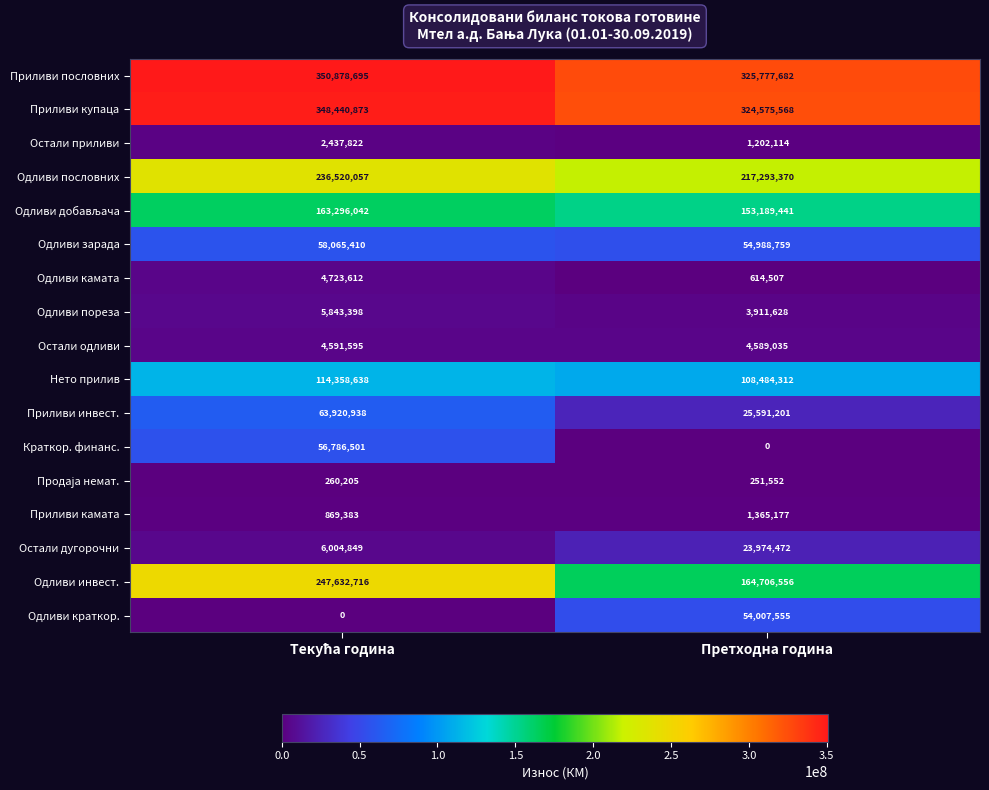

What is the total value across all series at Претходна година?

1464522929